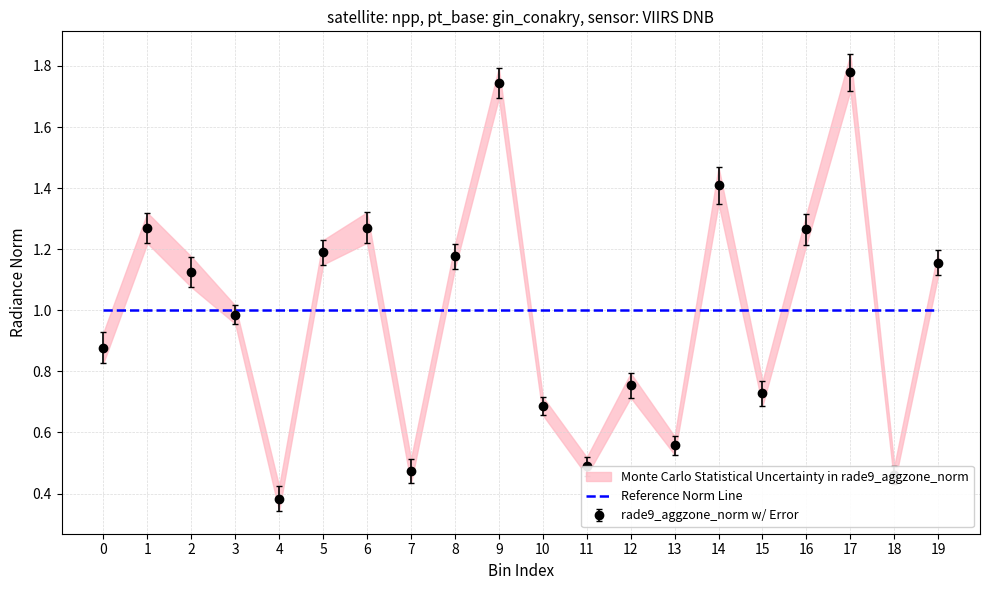

The value of rade9_aggzone_norm w/ Error at 16 is 1.8. True or false?

False